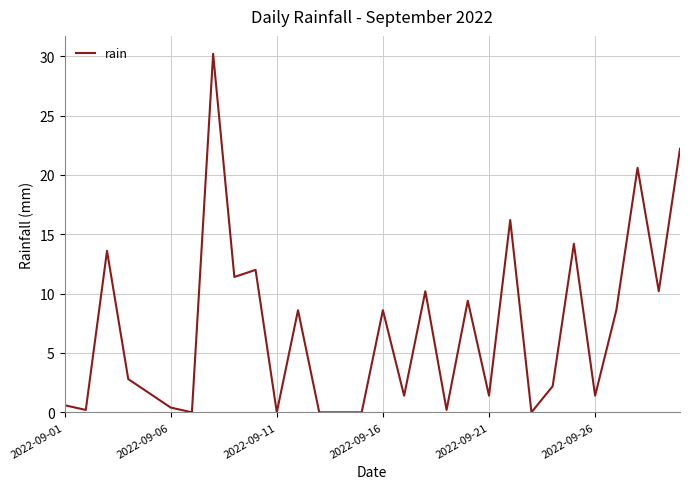

What is the greatest value displayed?

30.2